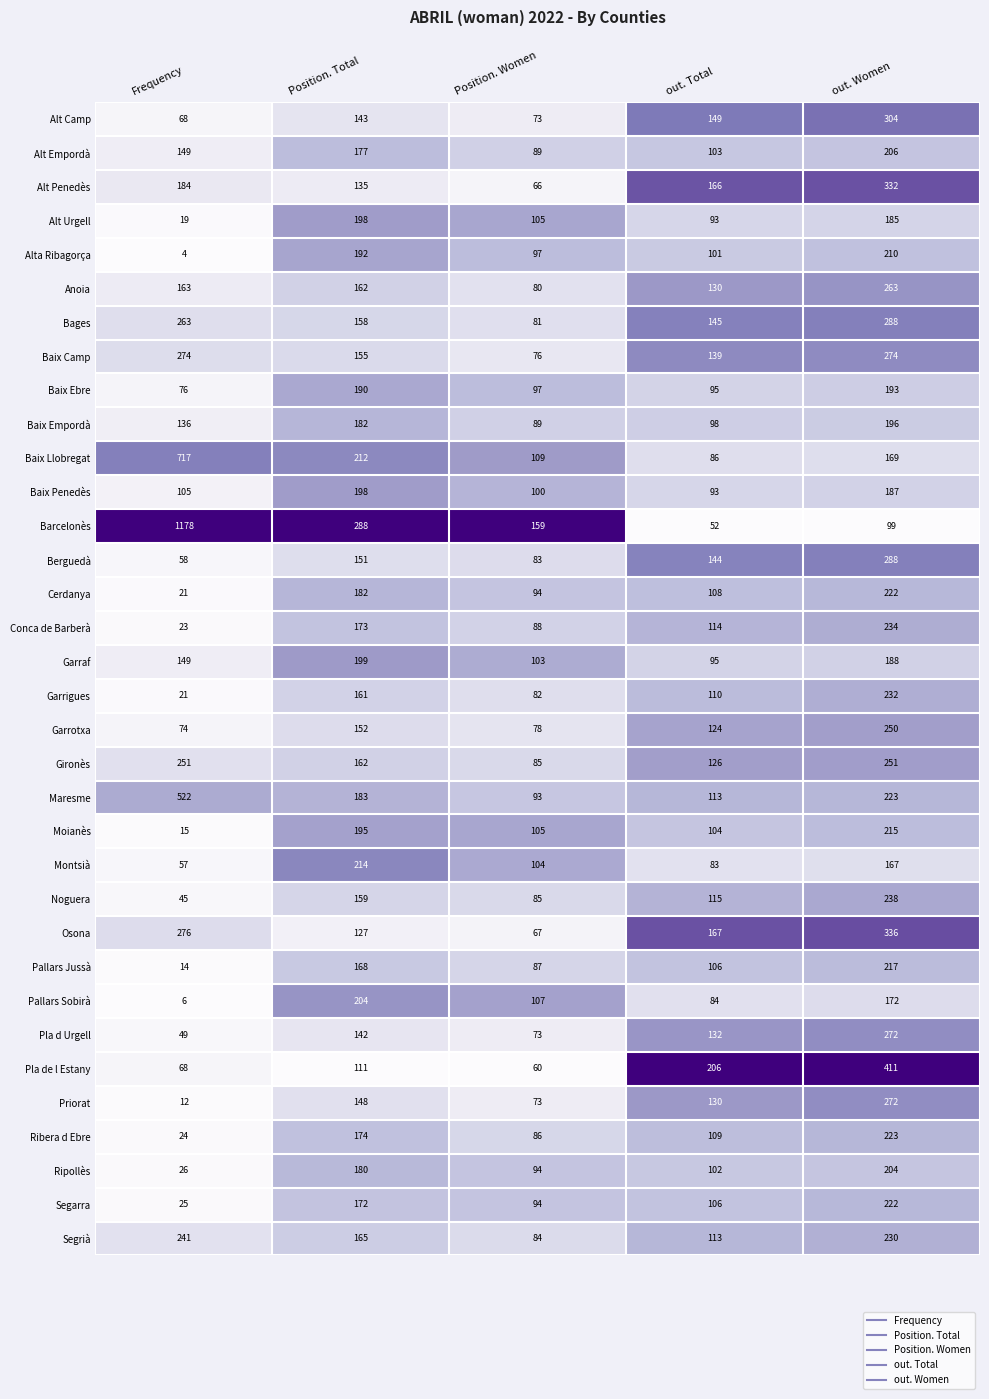

At which label does Alta Ribagorça first exceed 101?

Position. Total